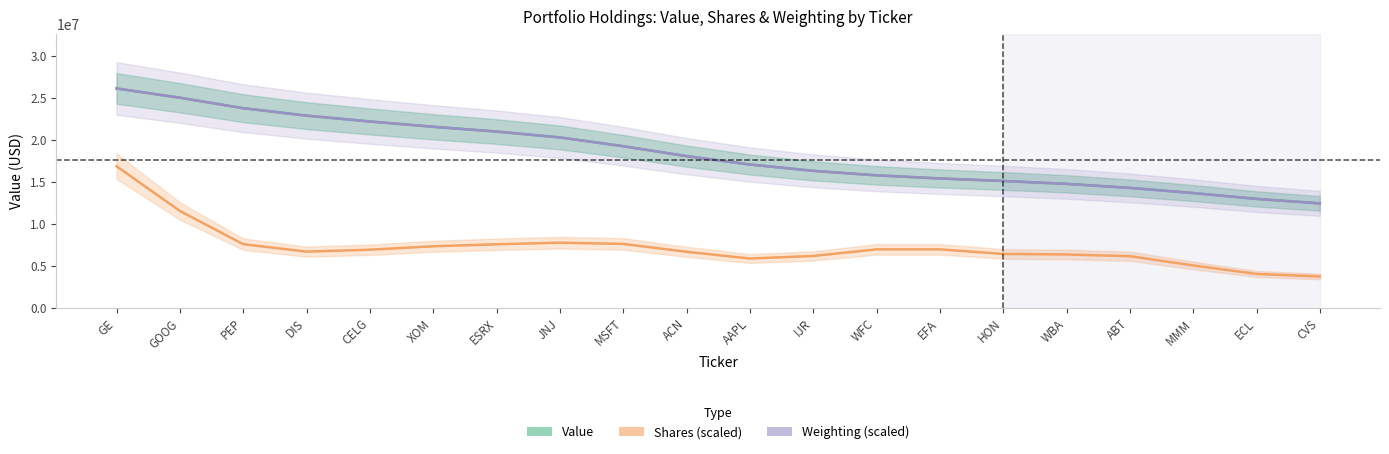

What is the label of the 2nd point from the right?

ECL